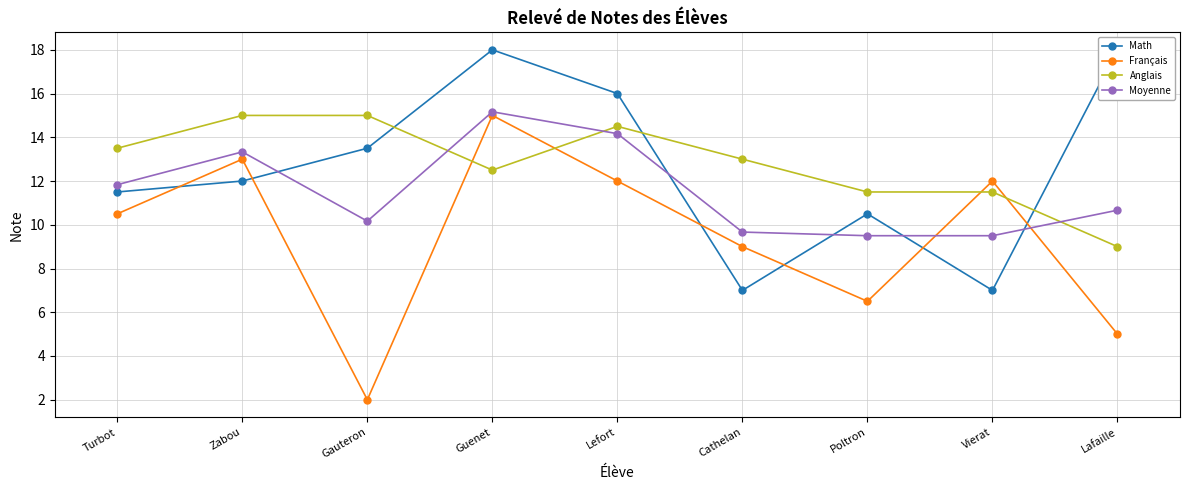

In Anglais, how many points are higher than both neighbors (excluding endpoints)?

1